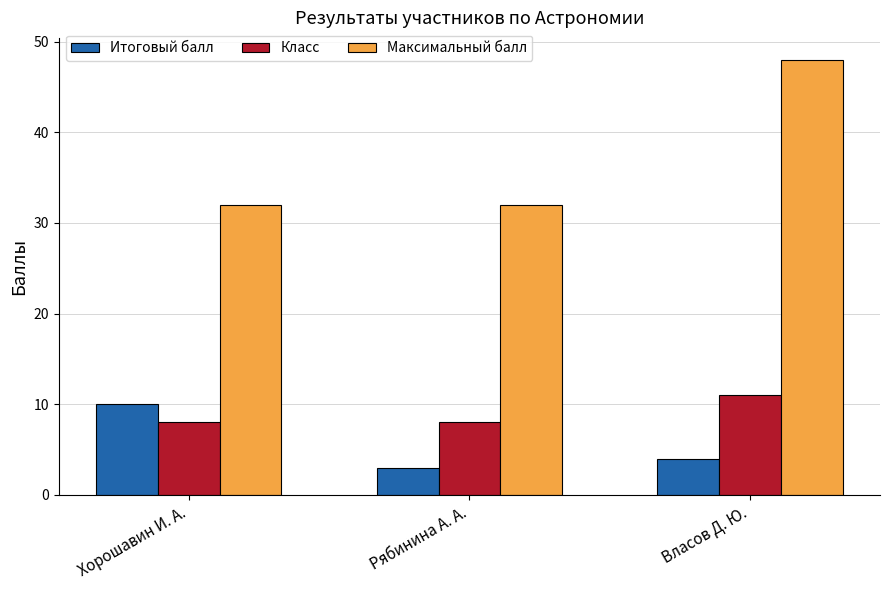

Reading right to left, transcribe all the data shown in this chart.

Итоговый балл: Власов Д. Ю.=4	Рябинина А. А.=3	Хорошавин И. А.=10
Класс: Власов Д. Ю.=11	Рябинина А. А.=8	Хорошавин И. А.=8
Максимальный балл: Власов Д. Ю.=48	Рябинина А. А.=32	Хорошавин И. А.=32